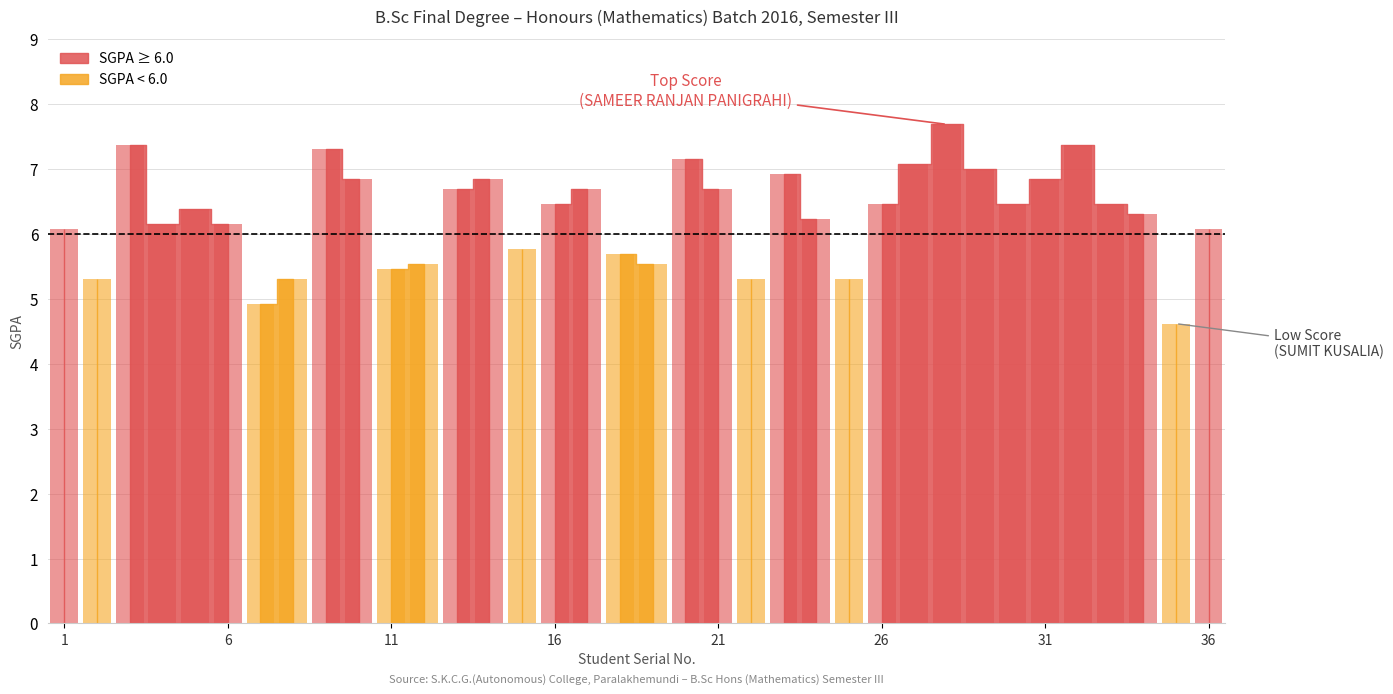

What is the value of the 7th bar from the left?

4.9